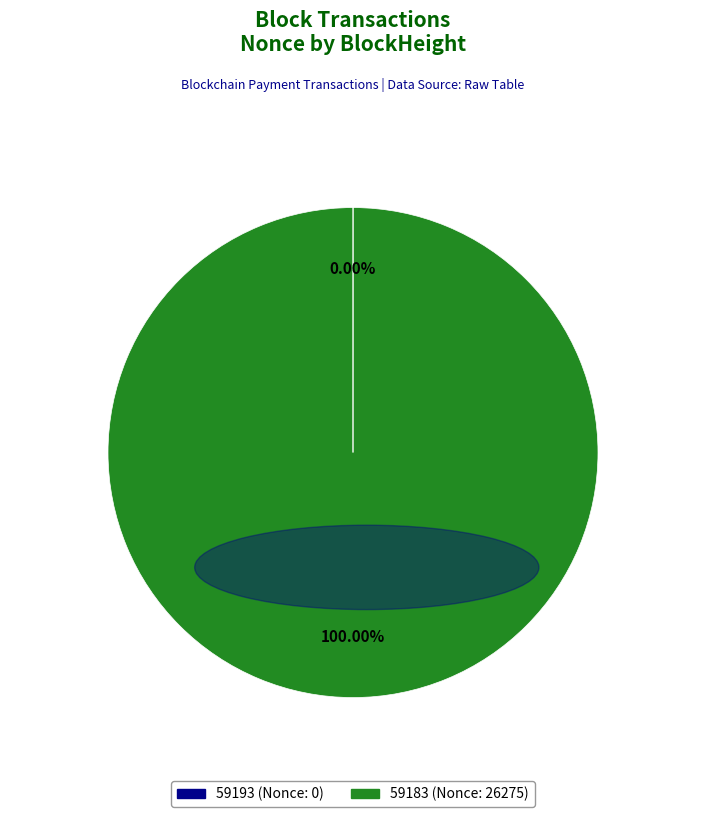

Which category has the biggest portion of the pie?

59183